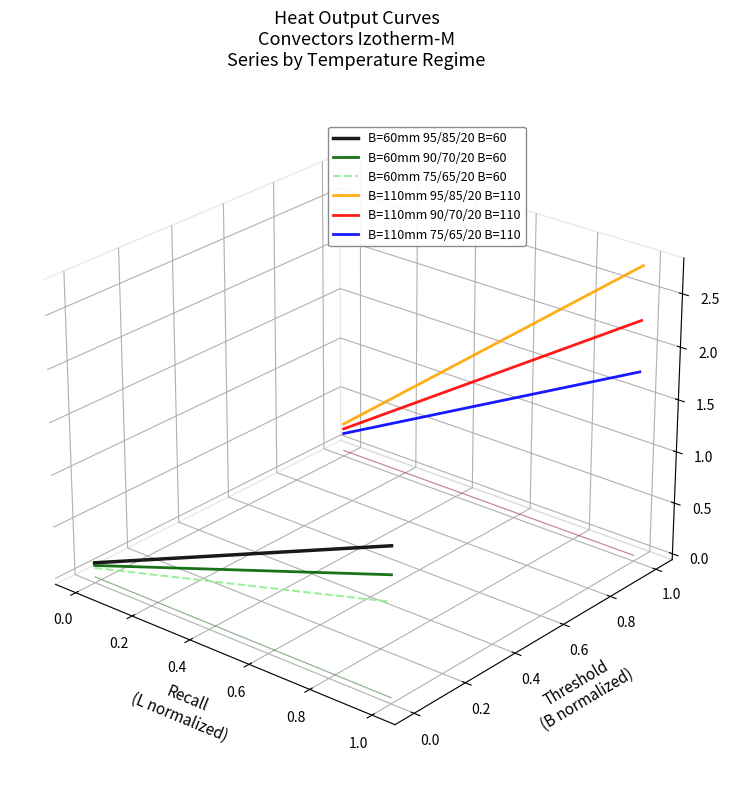

Does the chart display data point markers on the line(s)?

No